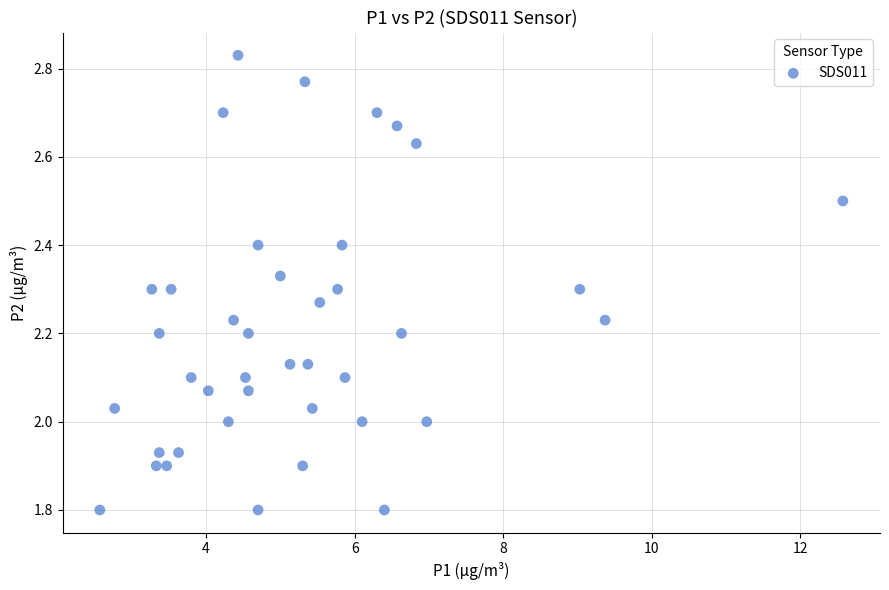

What is the range of X values (max minus min)?

10.0